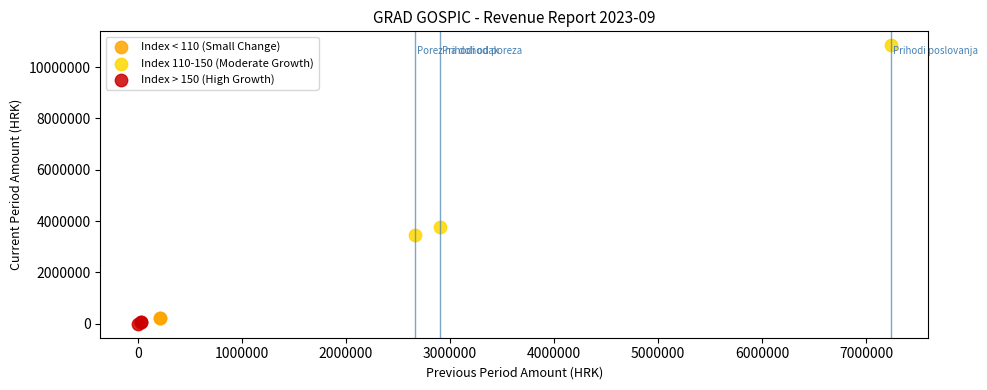

What are all the series names shown in the legend?

Index < 110 (Small Change), Index 110-150 (Moderate Growth), Index > 150 (High Growth)